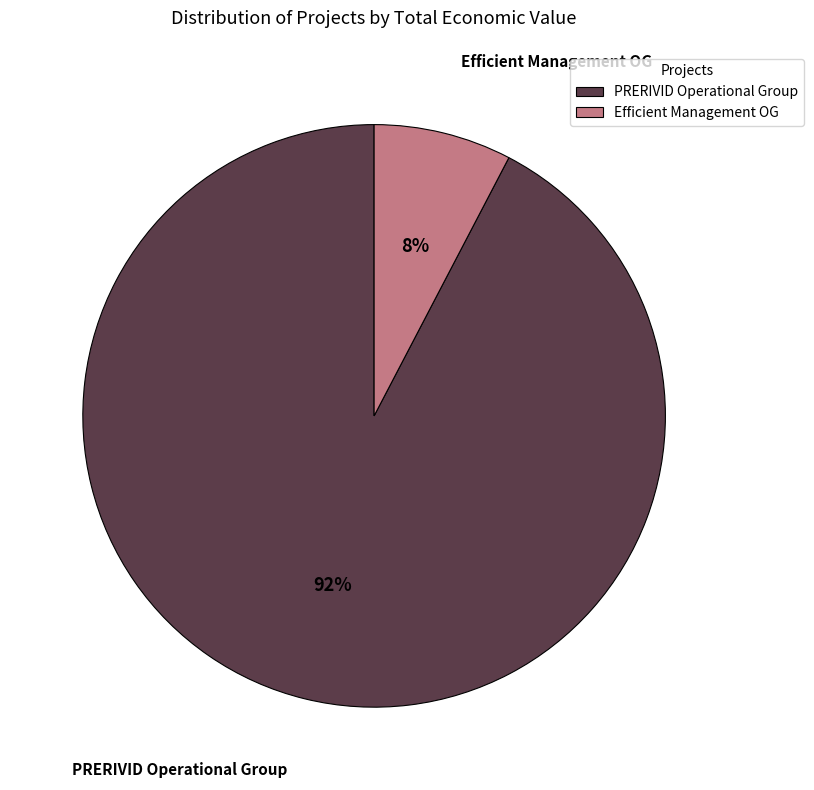

What percentage is the Efficient Management OG slice, to the nearest percent?

8%